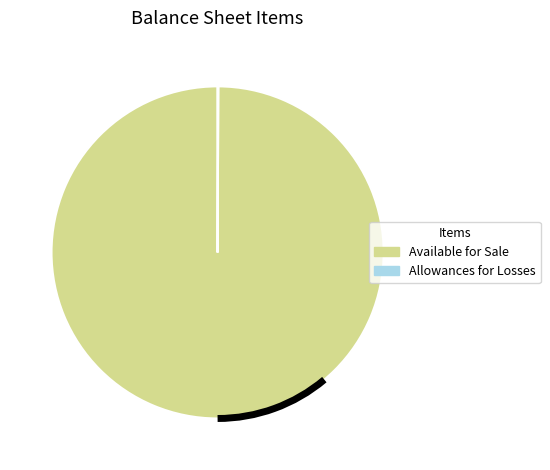

Does any single category account for the majority?

Yes